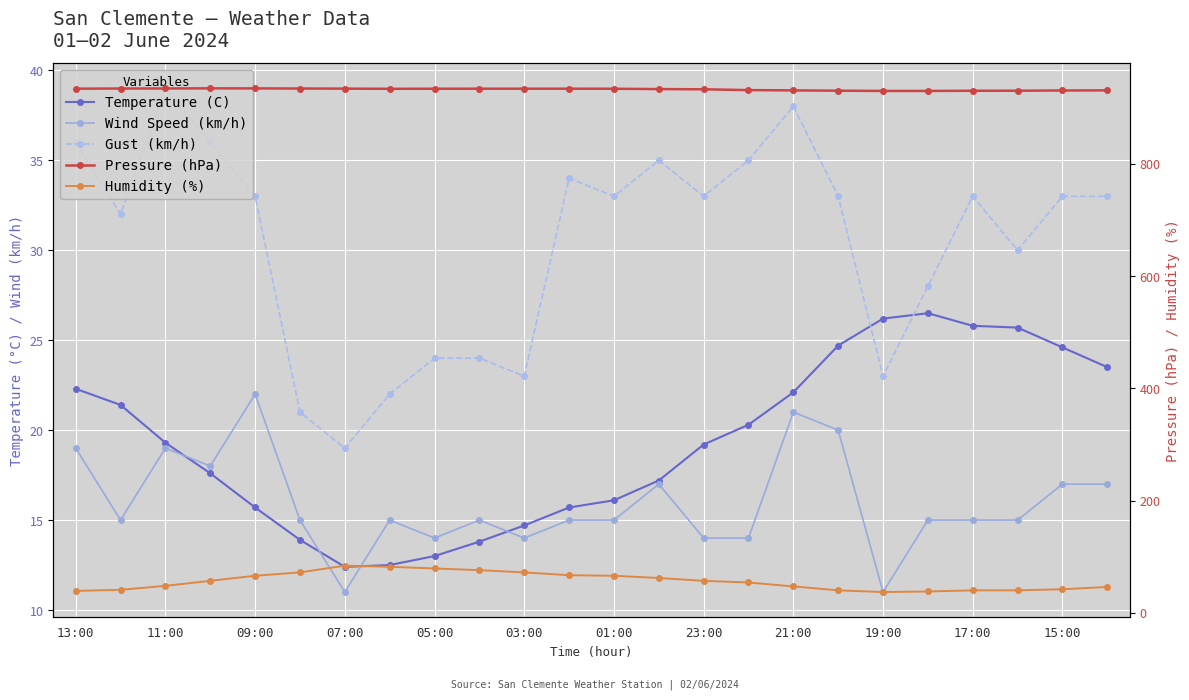

In Wind Speed (km/h), how many points are higher than both neighbors (excluding endpoints)?

6